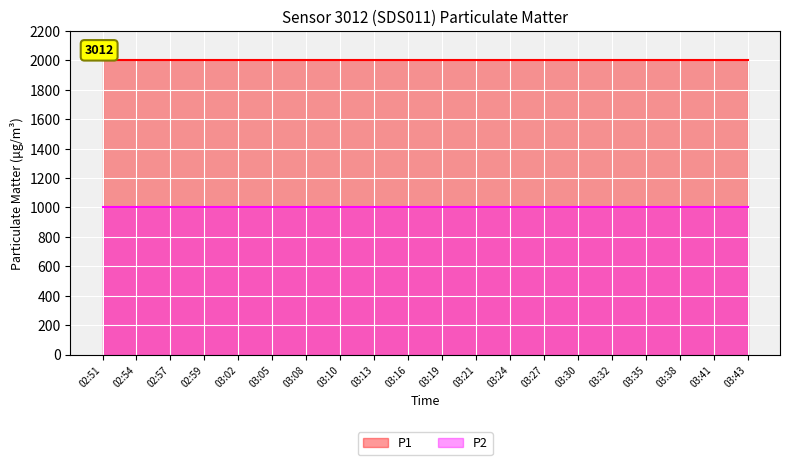

True or false: P2 and P1 cross at least once.

False